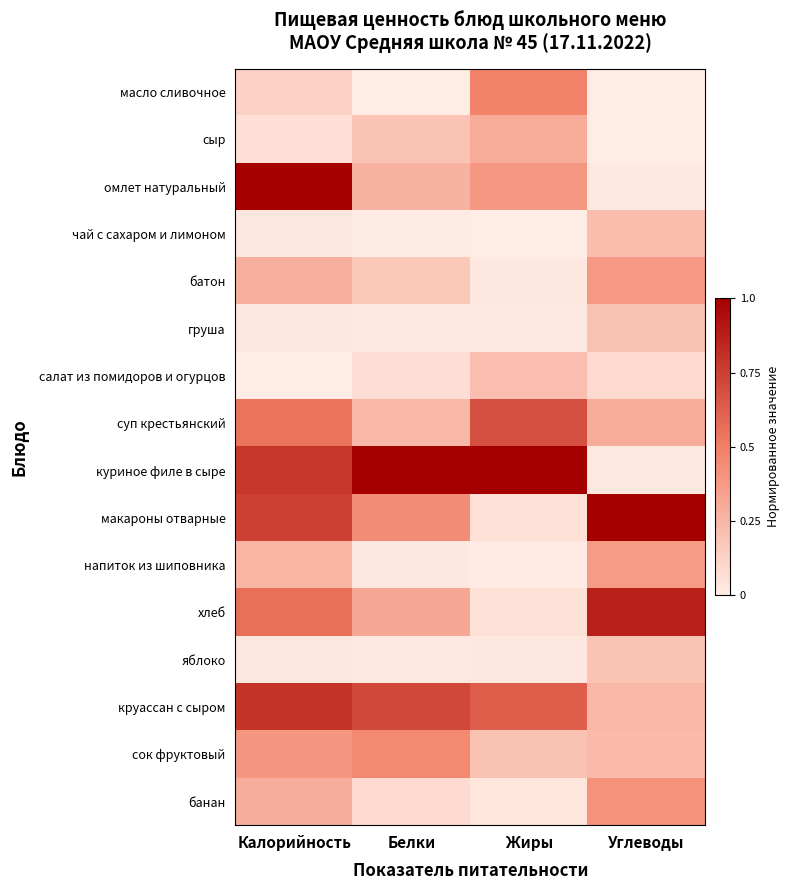

Rank the series by their maximum value, from highest to lowest.

омлет натуральный, куриное филе в сыре, макароны отварные, хлеб, круассан с сыром, суп крестьянский, масло сливочное, сок фруктовый, банан, батон, напиток из шиповника, сыр, чай с сахаром и лимоном, салат из помидоров и огурцов, груша, яблоко